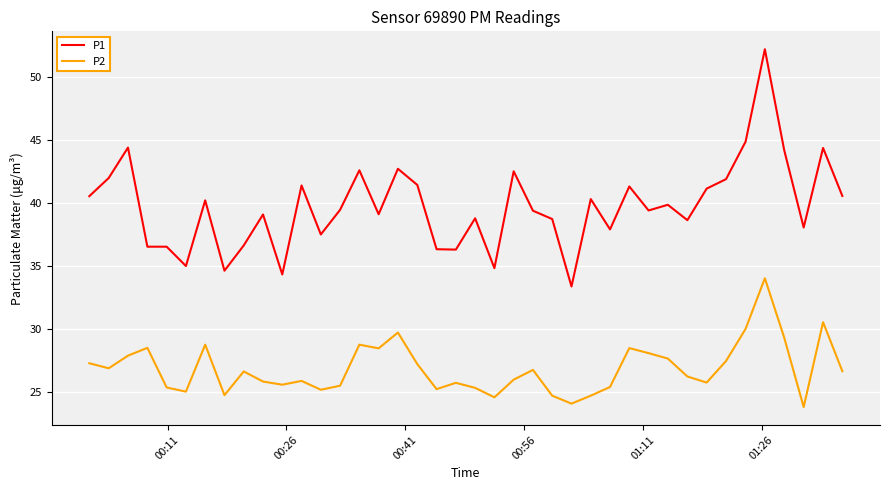

Does the chart display data point markers on the line(s)?

No